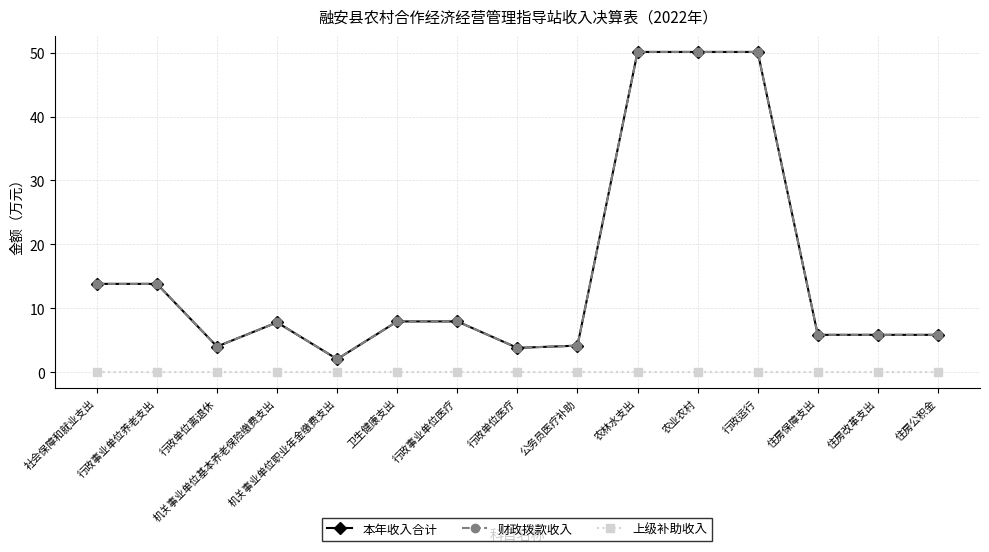

Does the chart have visible grid lines?

Yes